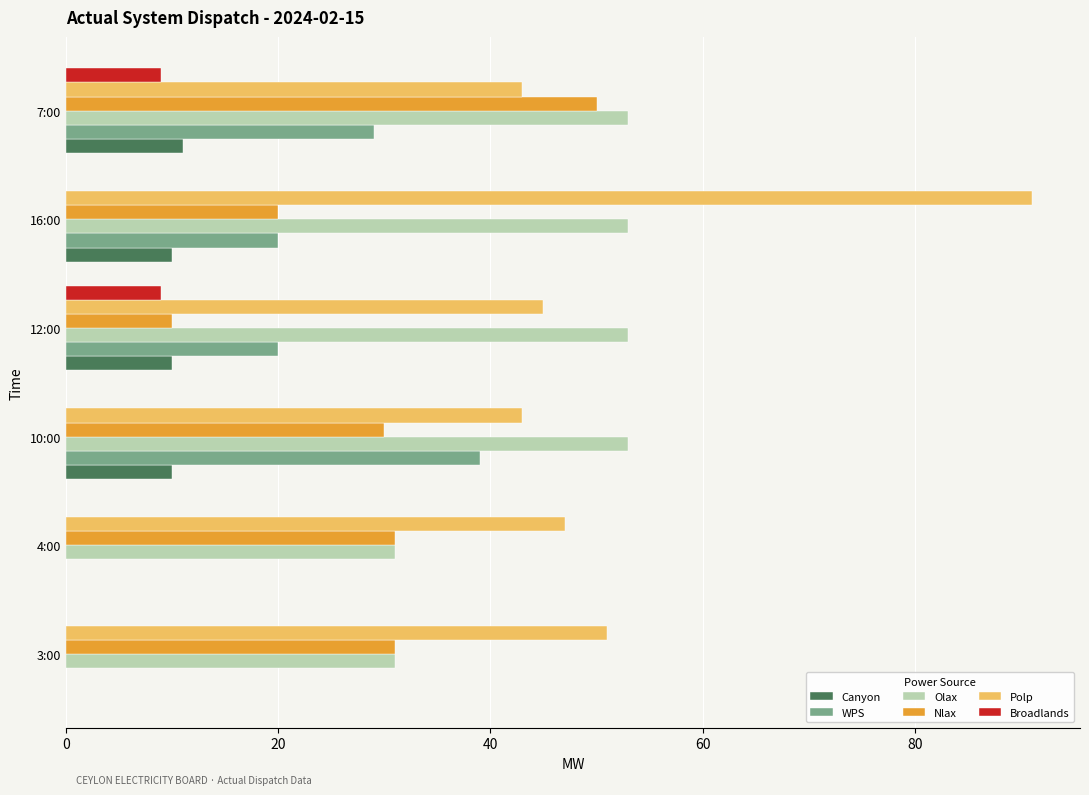

What is the greatest value displayed?

91